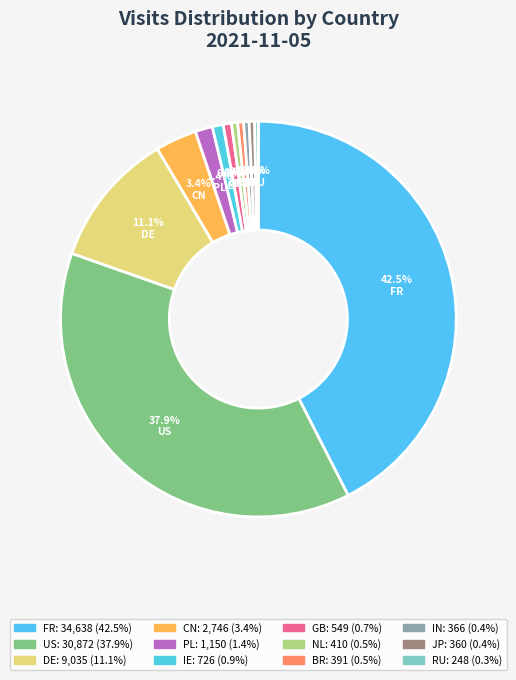

Is it true that GB is 1% of the pie?

True